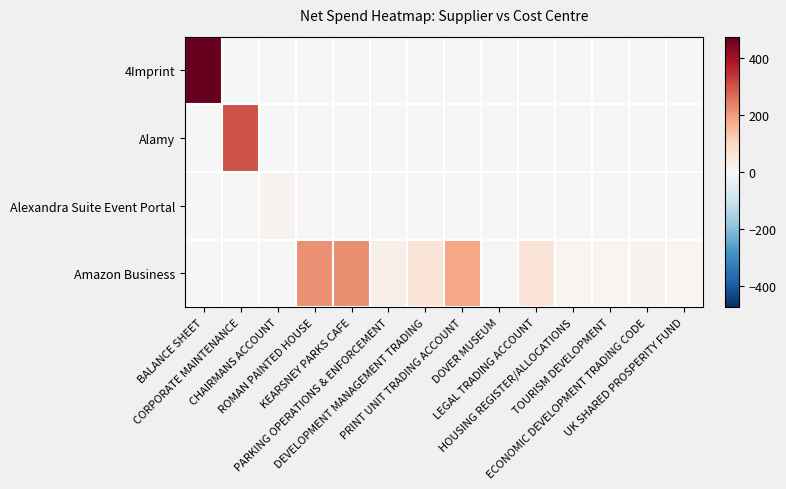

How many data points does each series have?

14